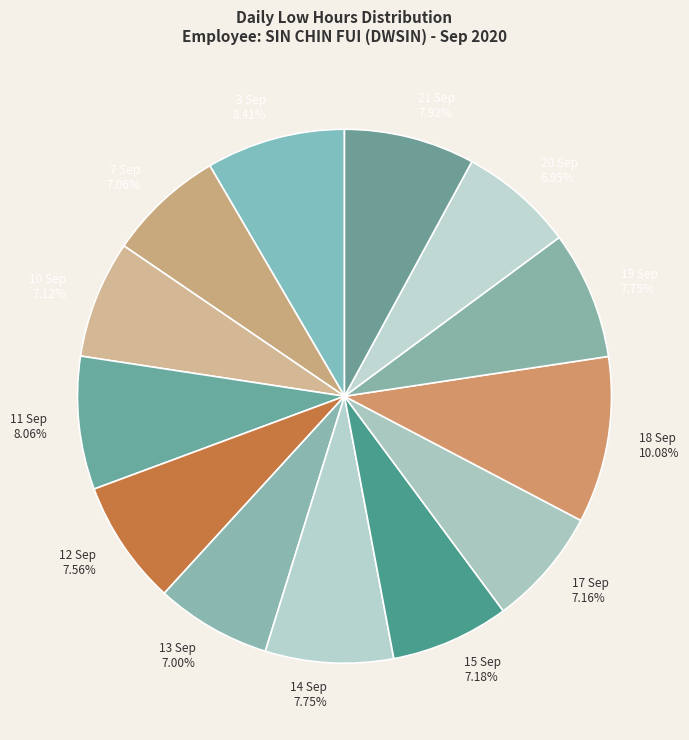

To the nearest percent, what percentage of the pie is 20 Sep?

7%